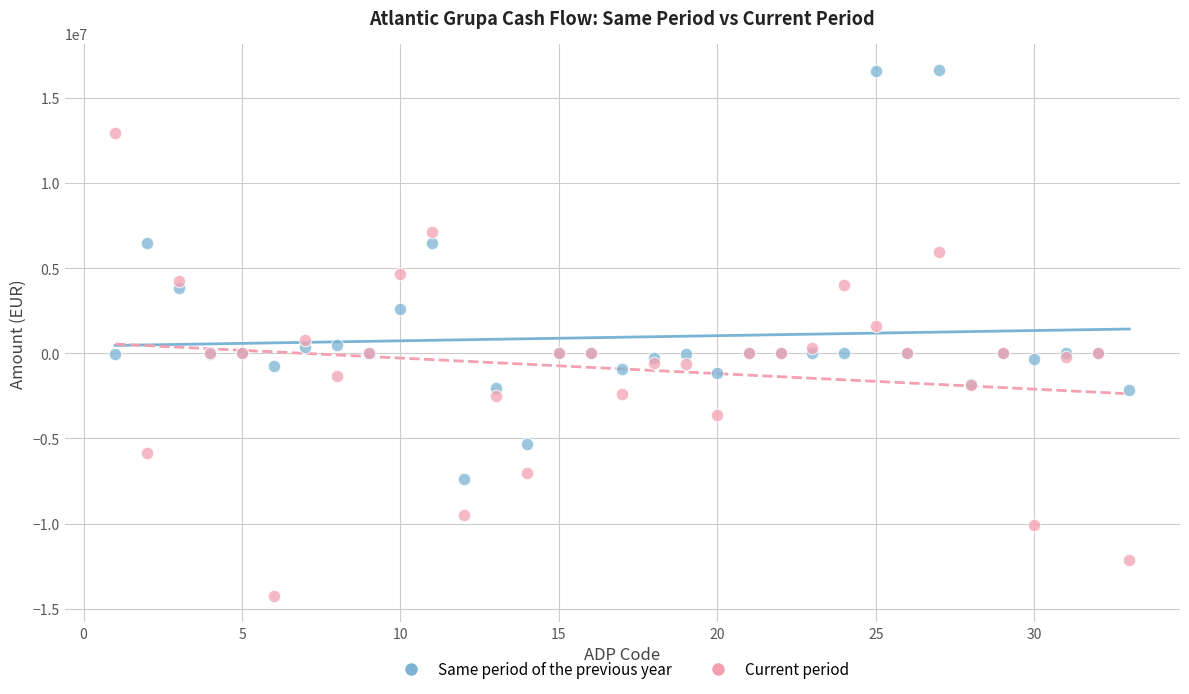

What are all the series names shown in the legend?

Same period of the previous year, Current period